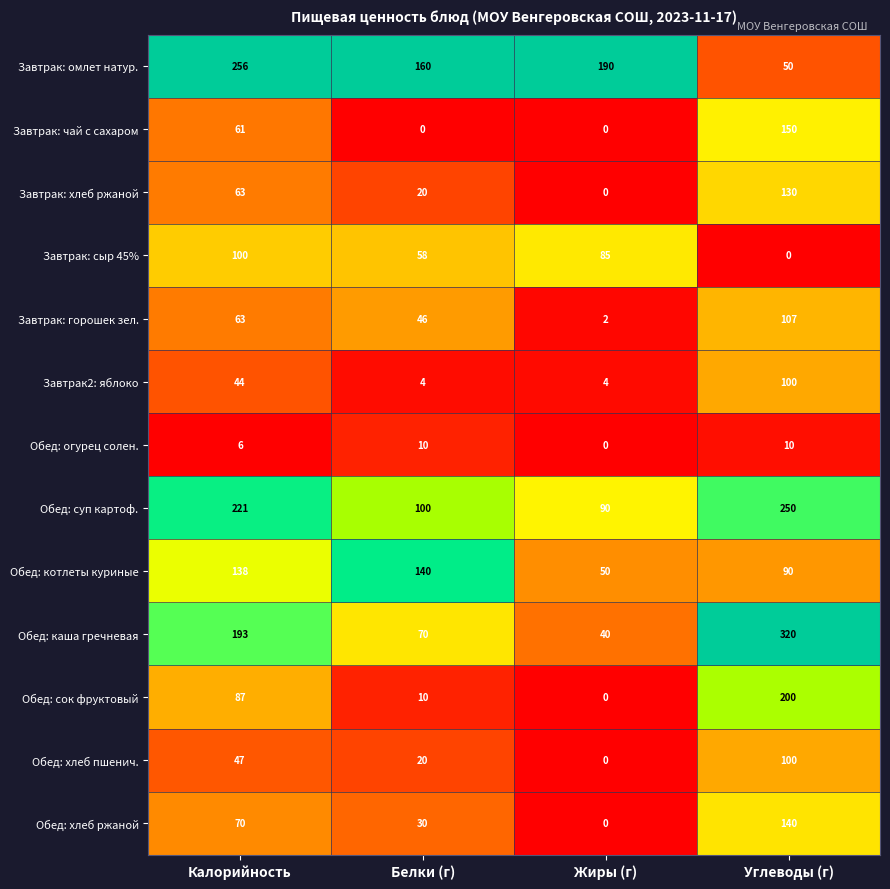

The Завтрак: горошек зел. series shows 160 at Углеводы (г). True or false?

False